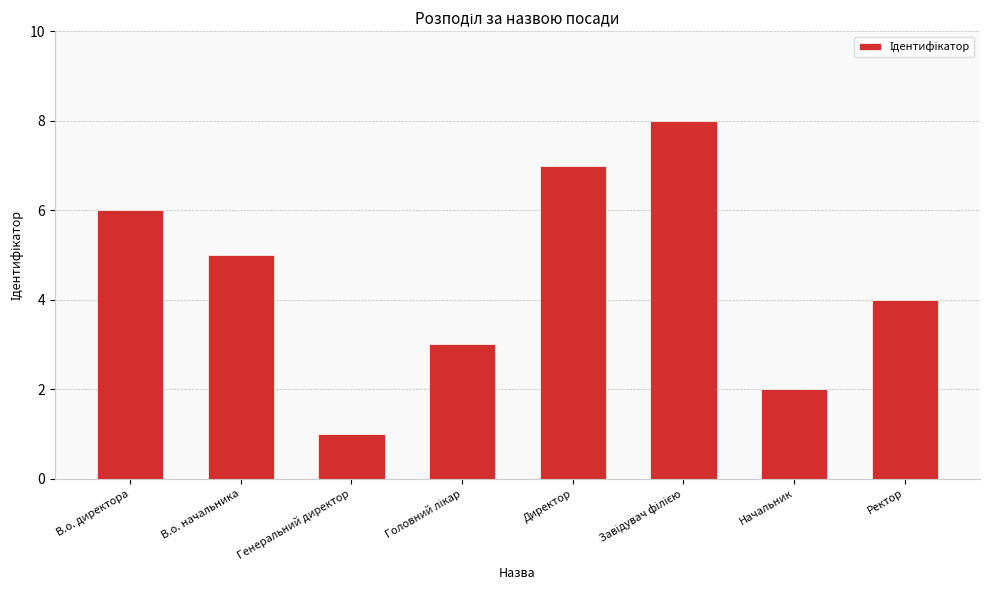

What is the difference between the maximum and minimum values?

7